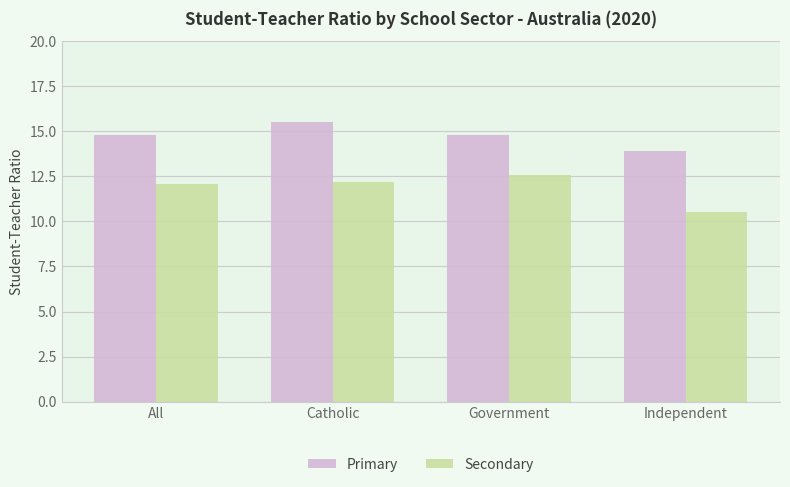

Reading left to right, transcribe all the data shown in this chart.

Primary: All=14.8	Catholic=15.5	Government=14.8	Independent=13.9
Secondary: All=12.1	Catholic=12.2	Government=12.6	Independent=10.5